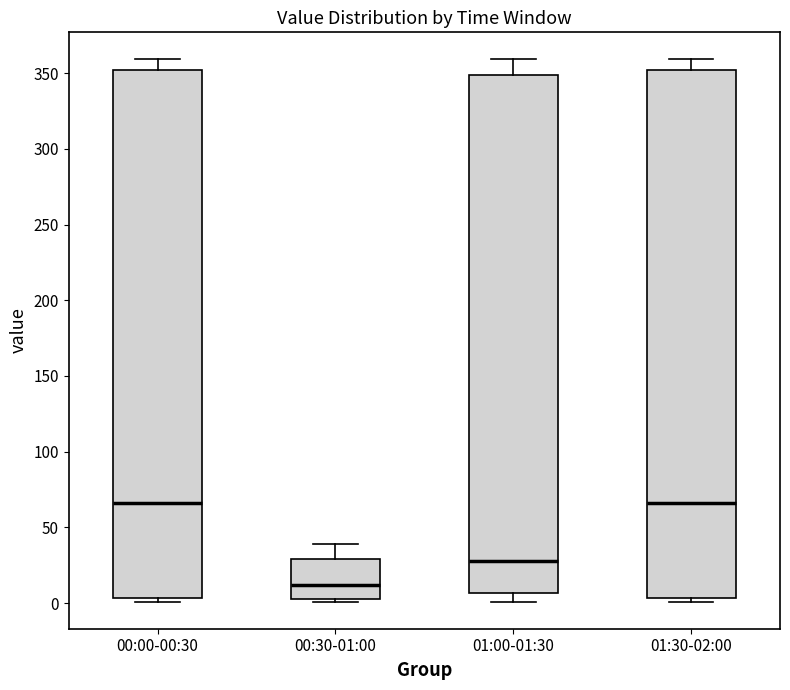

Reading left to right, transcribe this box plot: for each box, give where its median line is, the range the box spans, and where its two whiskers end, as read against the y-axis. The values are not printed on the chart, so give them approximately, as read against the axis.

00:00-00:30: median 65, box 5 to 350, whiskers 0 to 360
00:30-01:00: median 10, box 5 to 30, whiskers 0 to 40
01:00-01:30: median 30, box 5 to 350, whiskers 0 to 360
01:30-02:00: median 65, box 5 to 350, whiskers 0 to 360